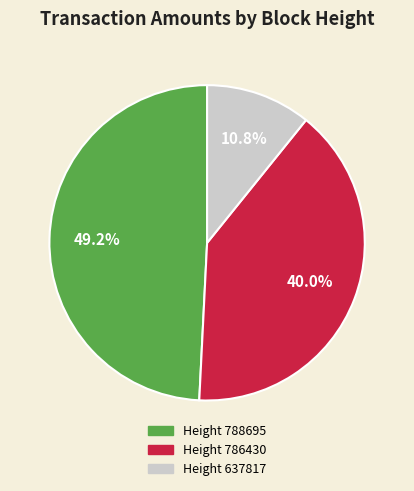

Is there a majority slice in this chart?

No